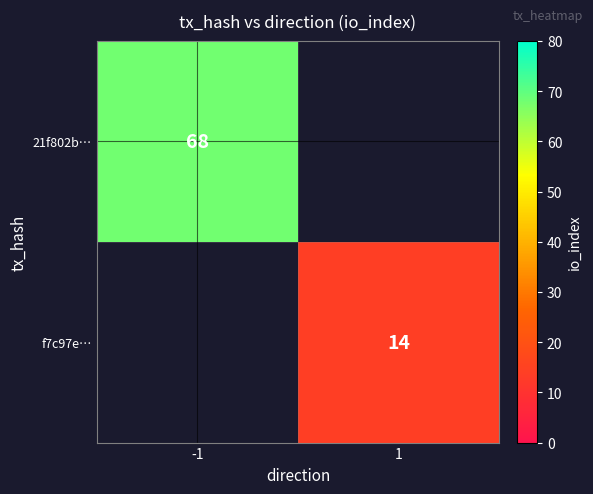

What is the total value across all series at -1?

68